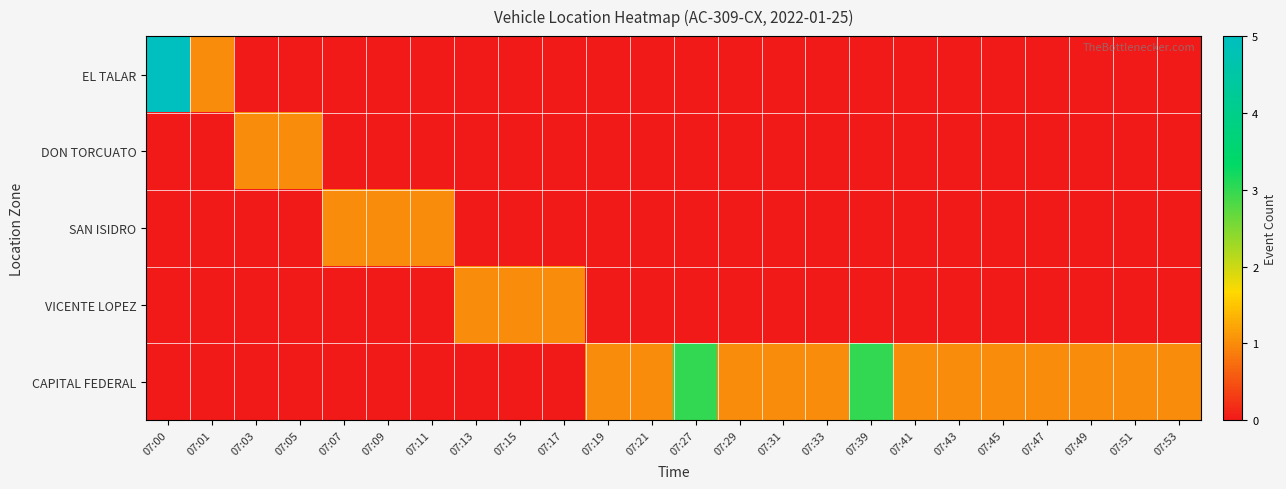

List the series in order of their peak value, lowest first.

DON TORCUATO, SAN ISIDRO, VICENTE LOPEZ, CAPITAL FEDERAL, EL TALAR